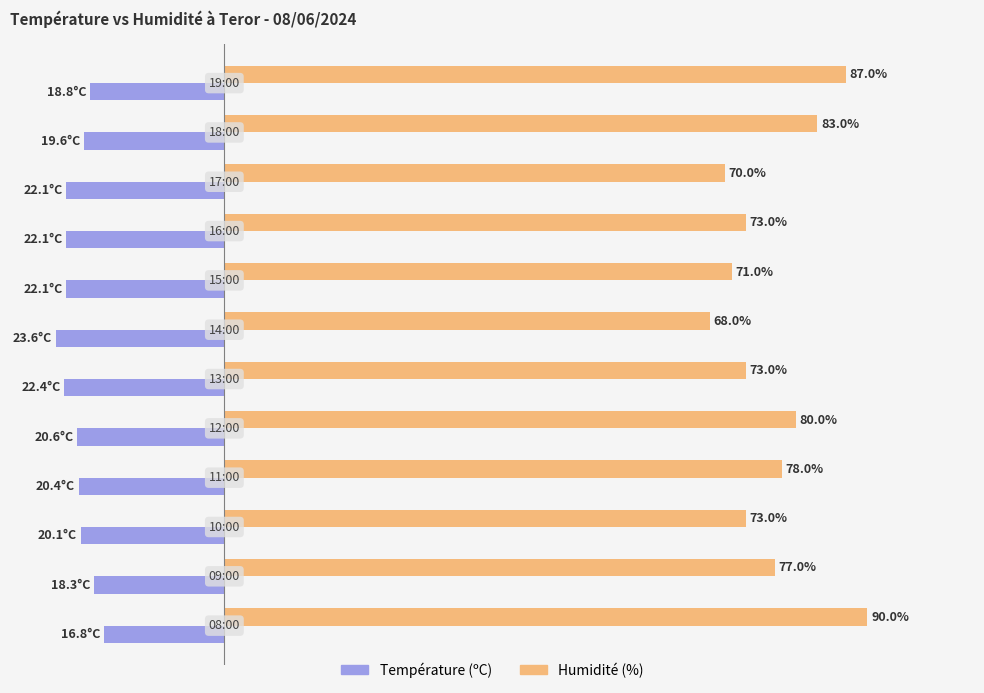

Rank the series by their maximum value, from lowest to highest.

Température (ºC), Humidité (%)